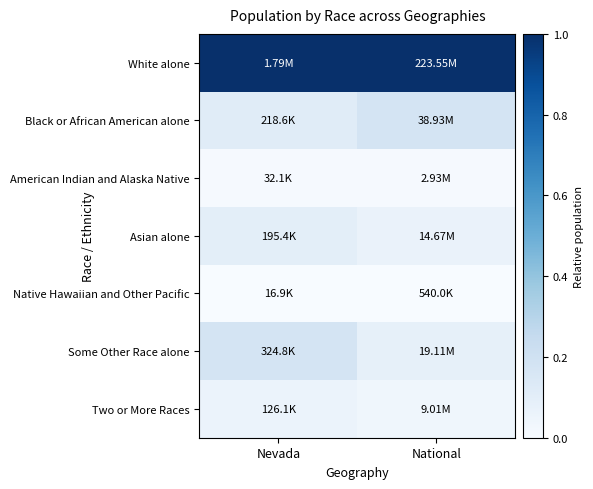

Reading right to left, what are all the values shown in this chart?

White alone: National=1.0	Nevada=1.0
Black or African American alone: National=0.2	Nevada=0.1
American Indian and Alaska Native: National=0.0	Nevada=0.0
Asian alone: National=0.1	Nevada=0.1
Native Hawaiian and Other Pacific: National=0.0	Nevada=0.0
Some Other Race alone: National=0.1	Nevada=0.2
Two or More Races: National=0.0	Nevada=0.1